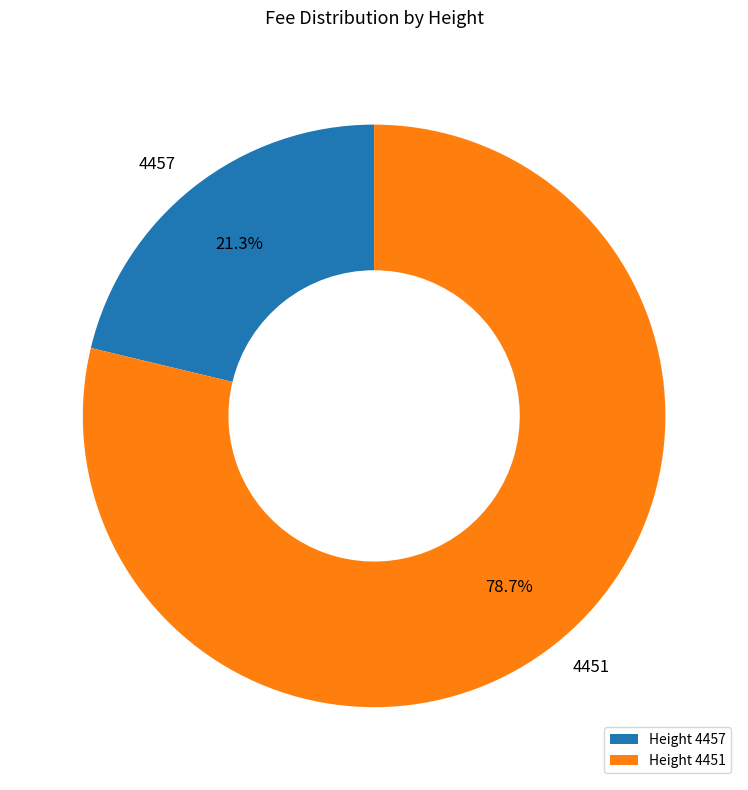

To the nearest percent, what portion does 4451 represent?

79%